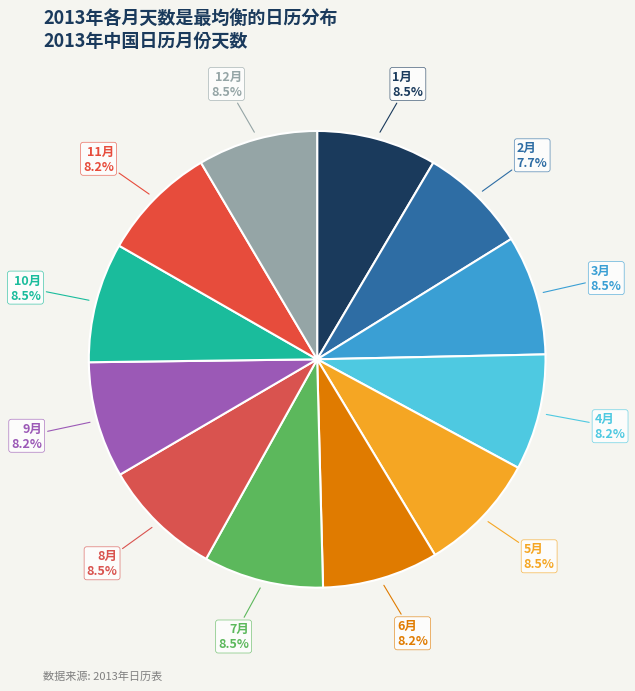

What percentage is the 11月 slice, to the nearest percent?

8%